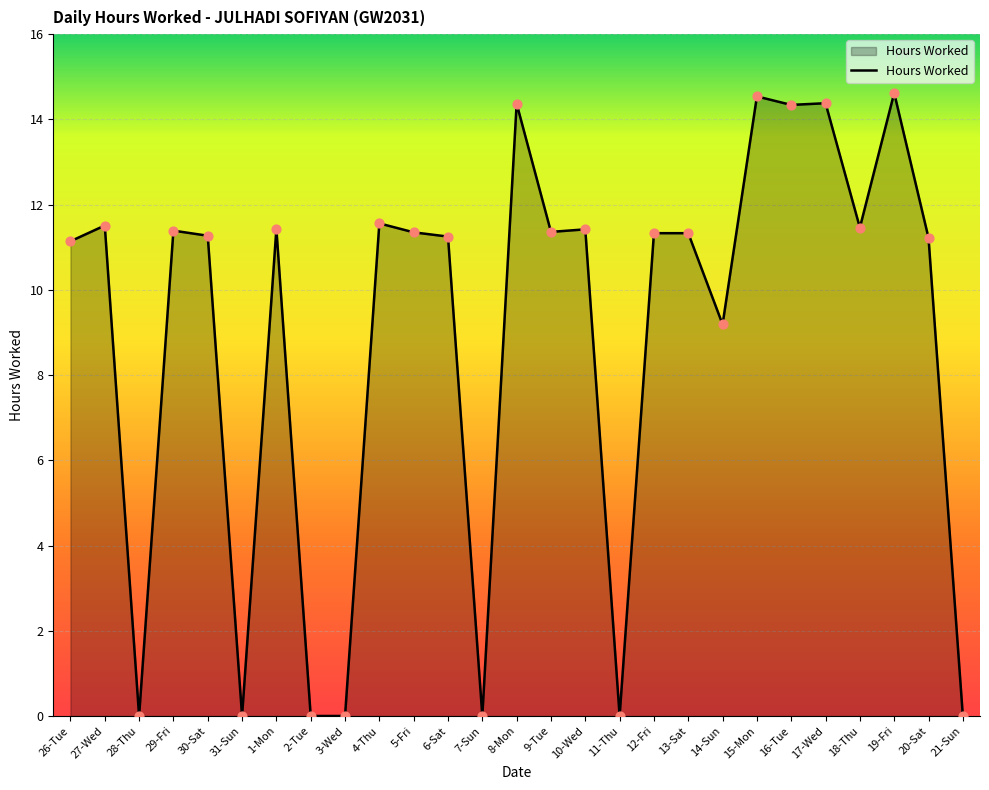

What is the change in value from 5-Fri to 20-Sat?

-0.1